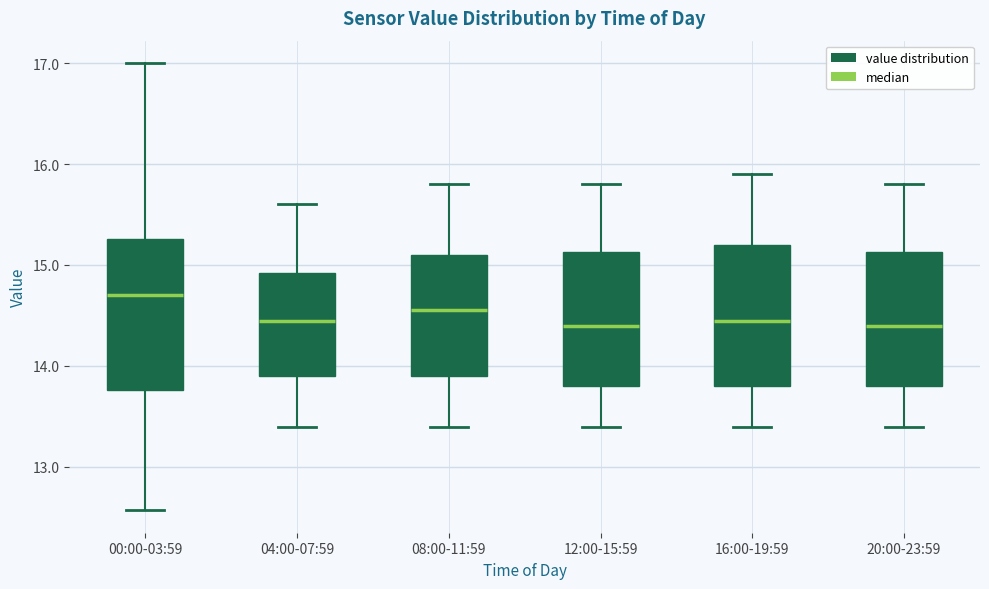

Reading left to right, read every box against the y-axis: the position of its median line, the range the box covers, and the ends of its whiskers. The values are not printed on the chart, so give them approximately, as read against the axis.

00:00-03:59: median 14.7, box 13.8 to 15.3, whiskers 12.6 to 17.0
04:00-07:59: median 14.5, box 13.9 to 14.9, whiskers 13.4 to 15.6
08:00-11:59: median 14.6, box 13.9 to 15.1, whiskers 13.4 to 15.8
12:00-15:59: median 14.4, box 13.8 to 15.1, whiskers 13.4 to 15.8
16:00-19:59: median 14.5, box 13.8 to 15.2, whiskers 13.4 to 15.9
20:00-23:59: median 14.4, box 13.8 to 15.1, whiskers 13.4 to 15.8